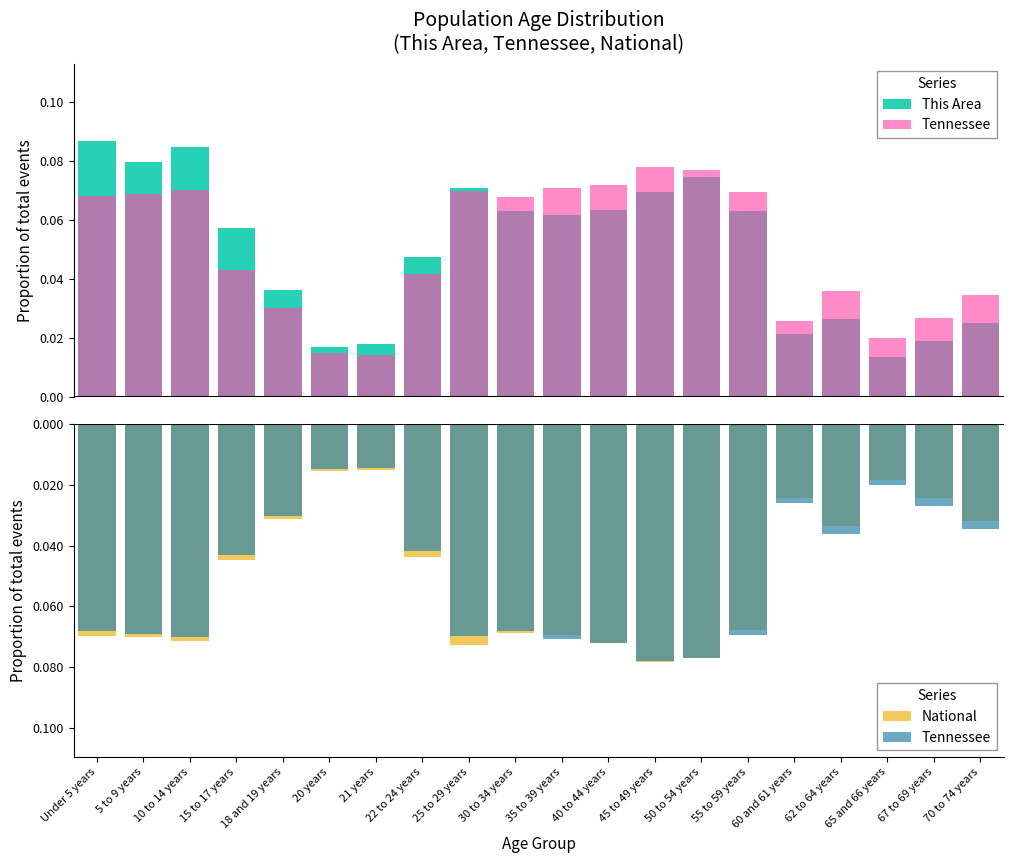

What is the label of the 15th bar from the left?

55 to 59 years